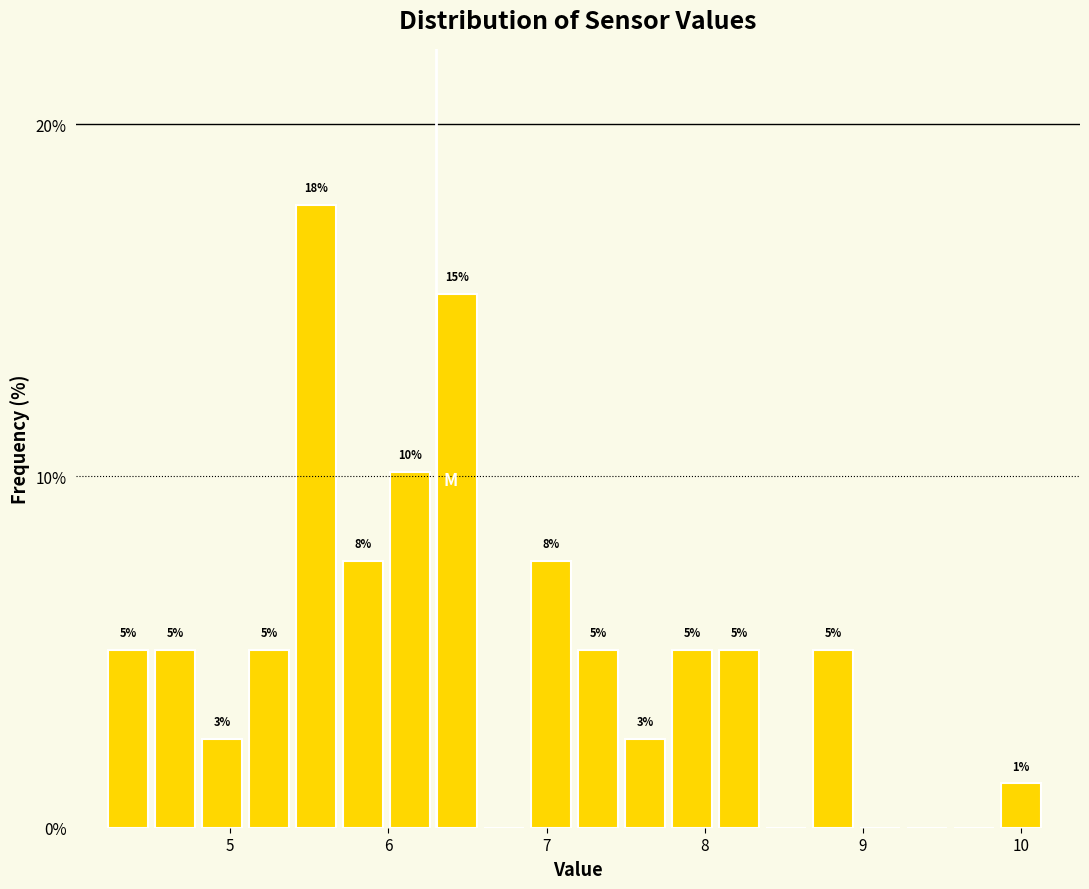

Around what value on the x-axis is the tallest bar? Give the approximate position of its centre, as read against the axis.

5.5